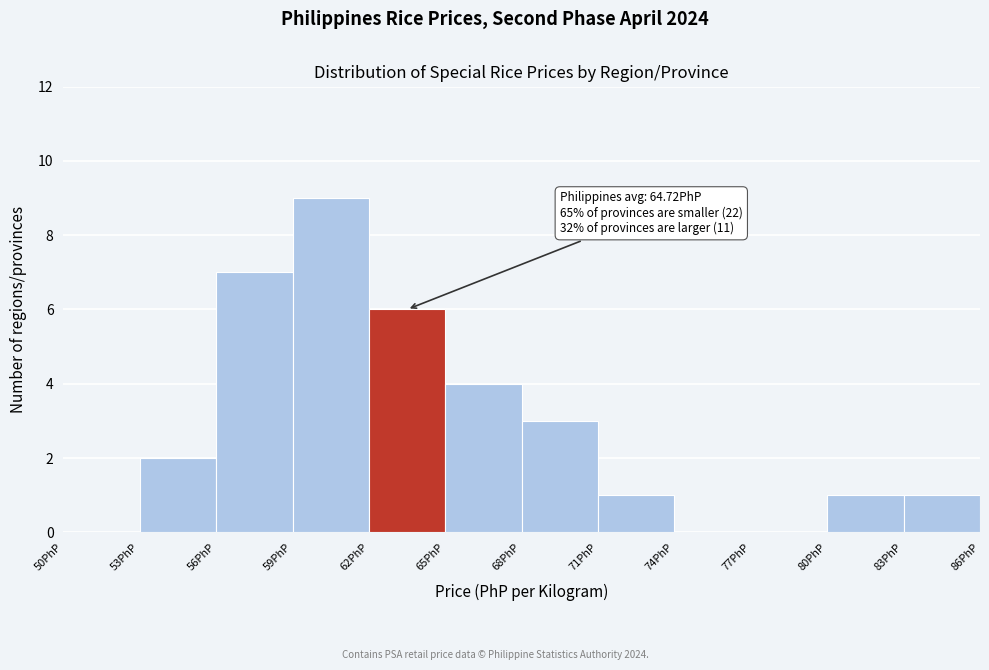

Over which range of the x-axis is the bar tallest?

59 to 62